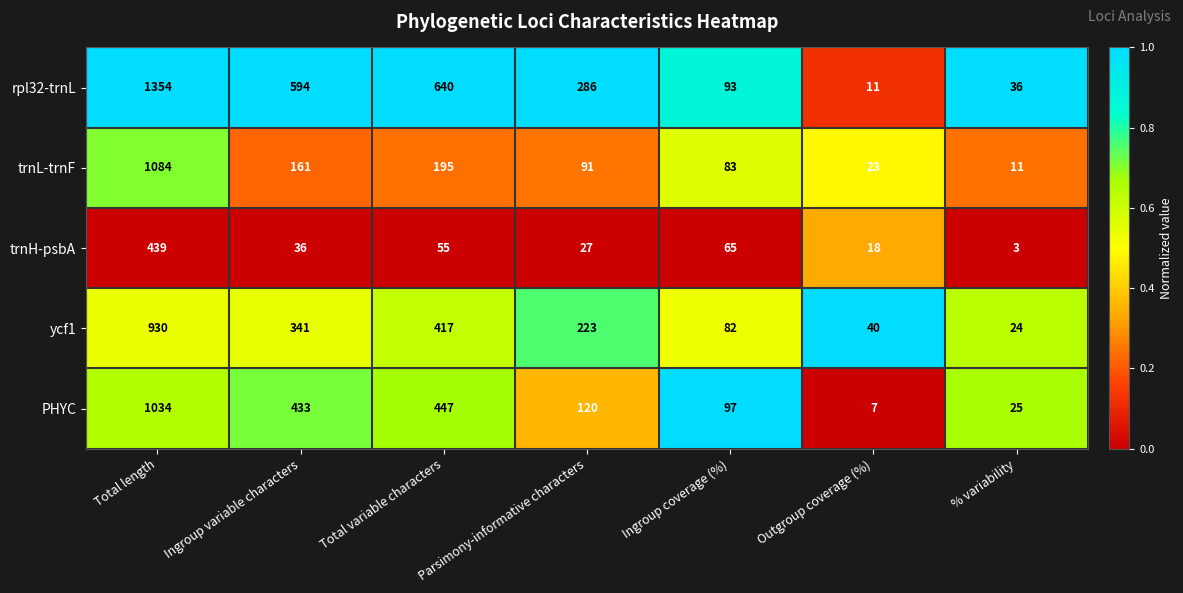

At which label is trnL-trnF closest to 547?

Total variable characters